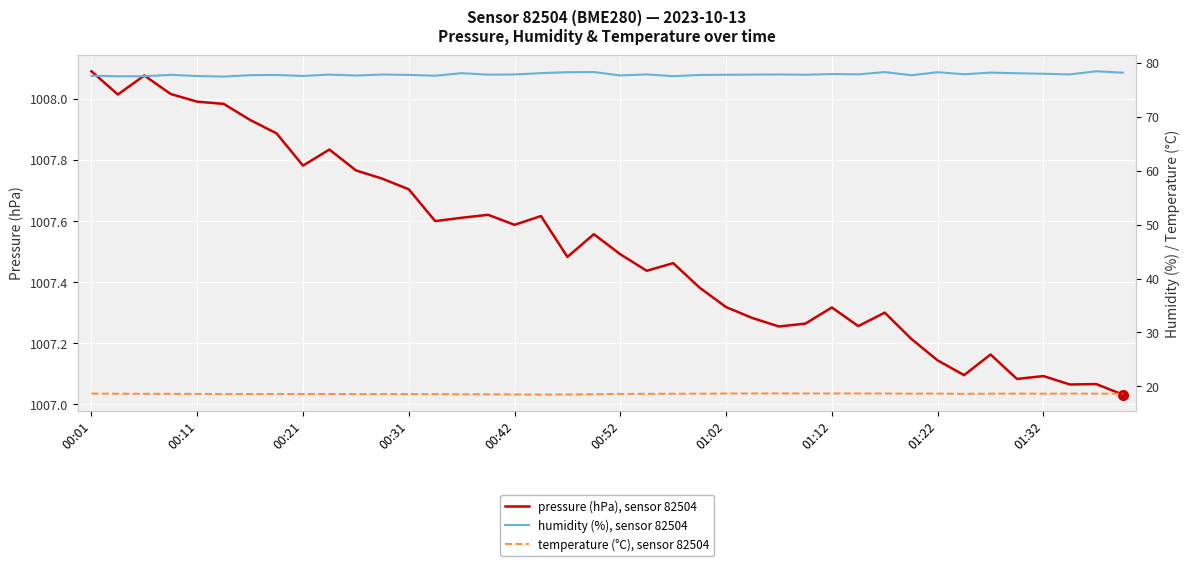

True or false: humidity (%), sensor 82504 and temperature (°C), sensor 82504 intersect in this chart.

False